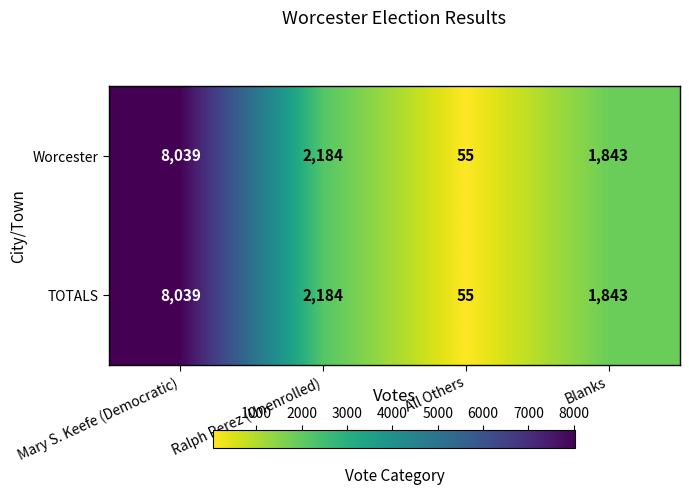

The value of Worcester at Ralph Perez (Unenrolled) is 499. True or false?

False